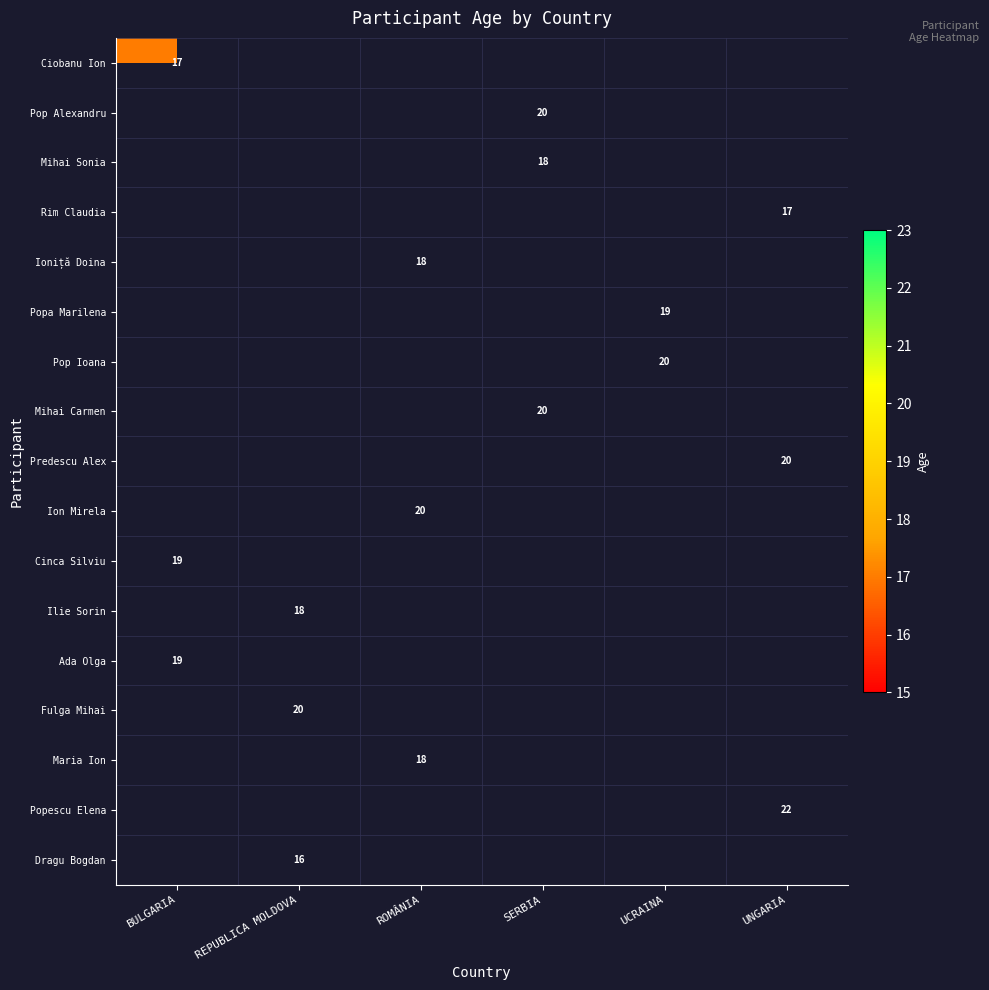

The Ioniță Doina series shows 18 at ROMÂNIA. True or false?

True